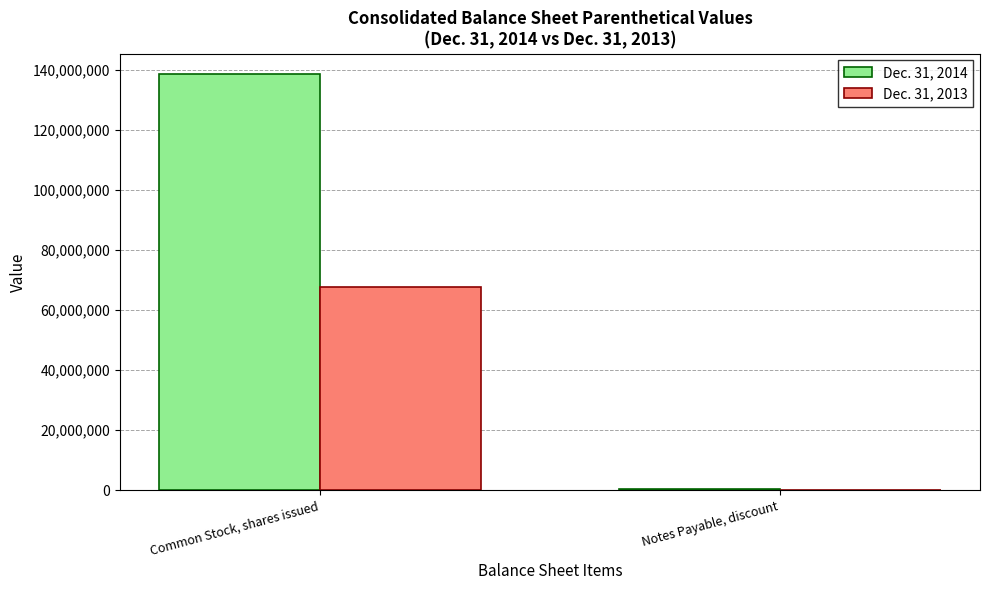

Is it true that Dec. 31, 2013 equals 67833662 at Common Stock, shares issued?

True